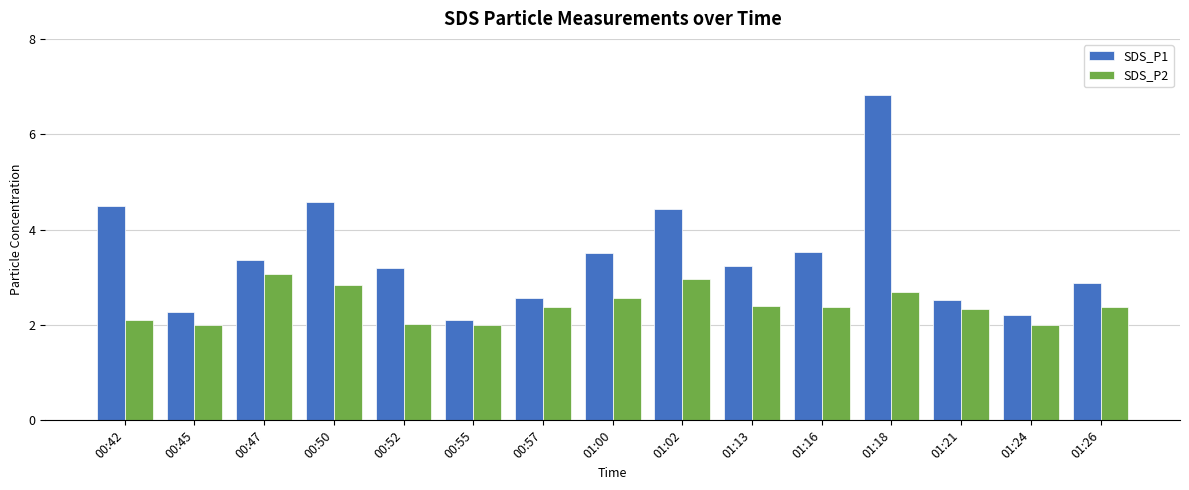

Rank the series by their maximum value, from lowest to highest.

SDS_P2, SDS_P1